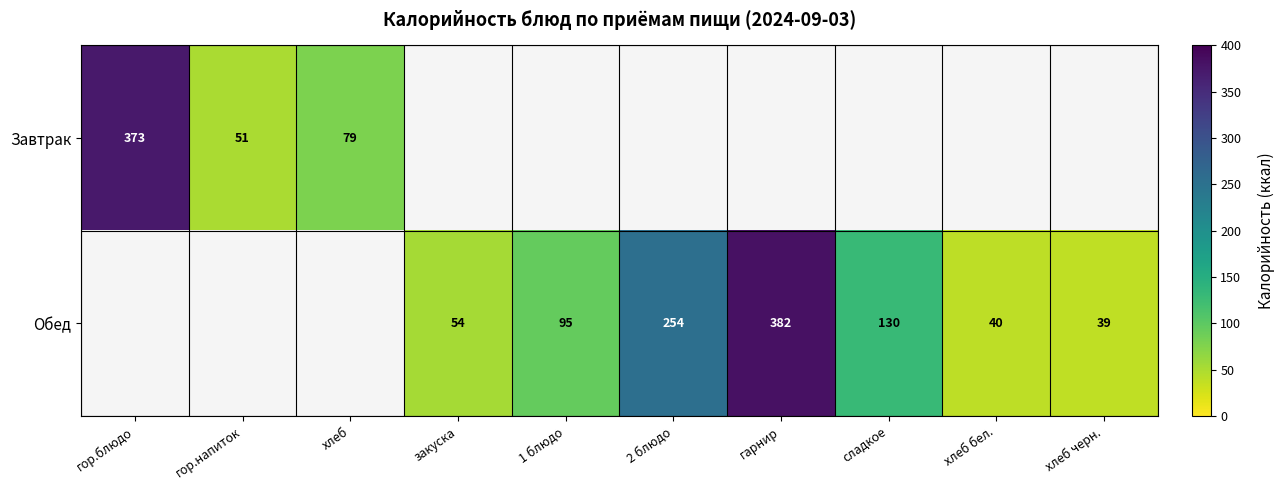

Which label corresponds to the largest value in the chart?

гарнир